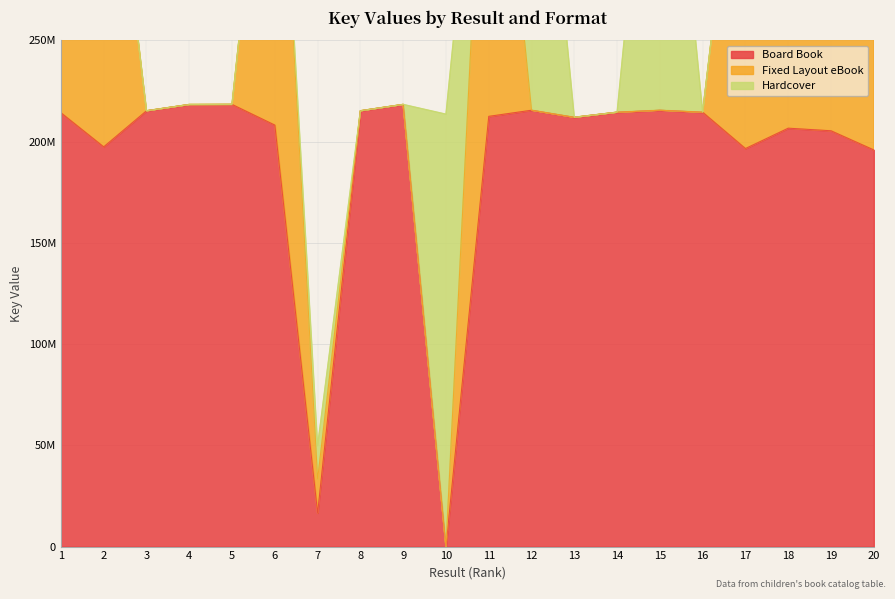

Rank the series by their average value, from lowest to highest.

Hardcover, Fixed Layout eBook, Board Book